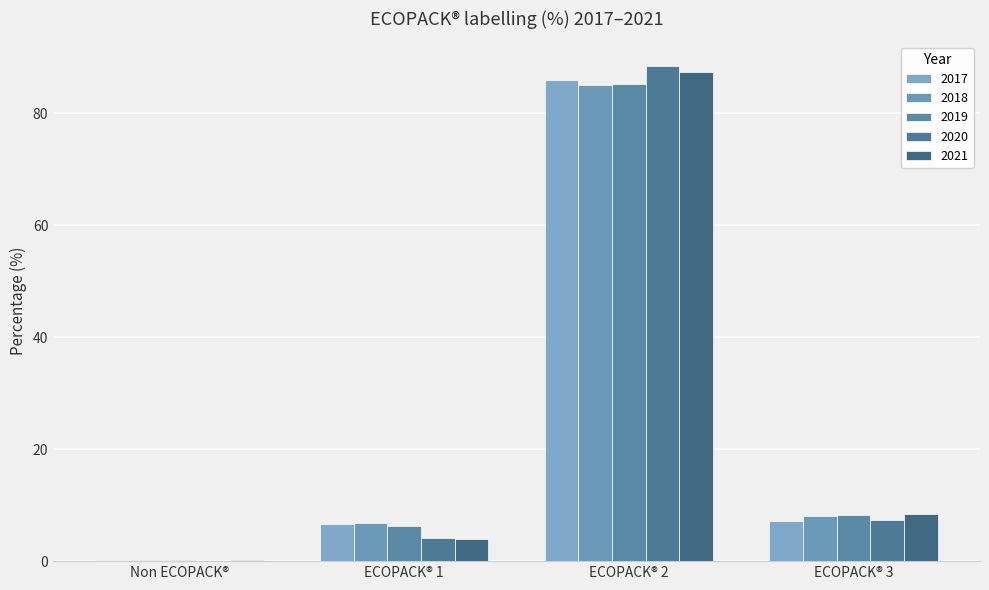

The value of 2017 at ECOPACK® 2 is 128.6. True or false?

False